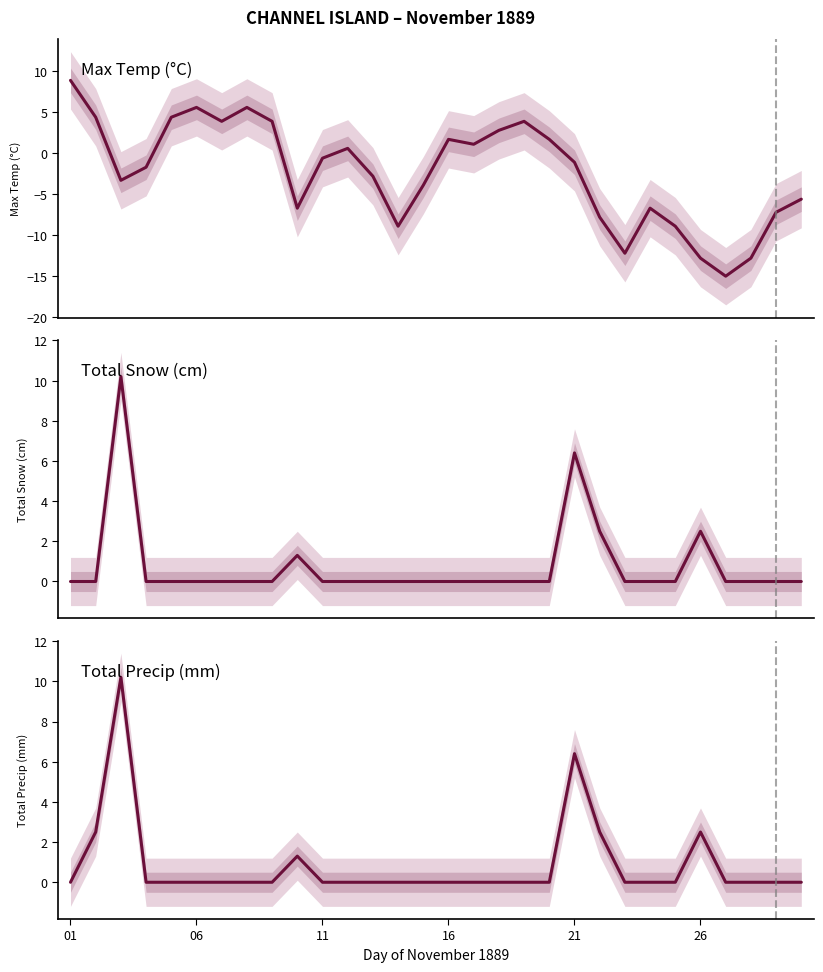

How many lines are shown in the chart?

3